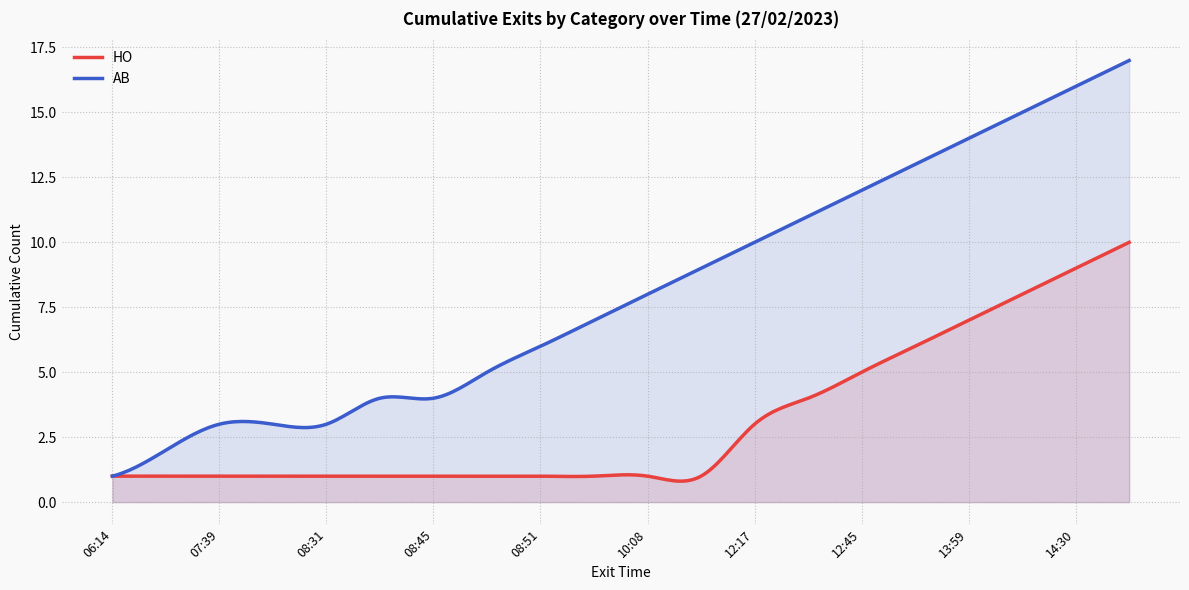

True or false: HO and AB cross at least once.

False